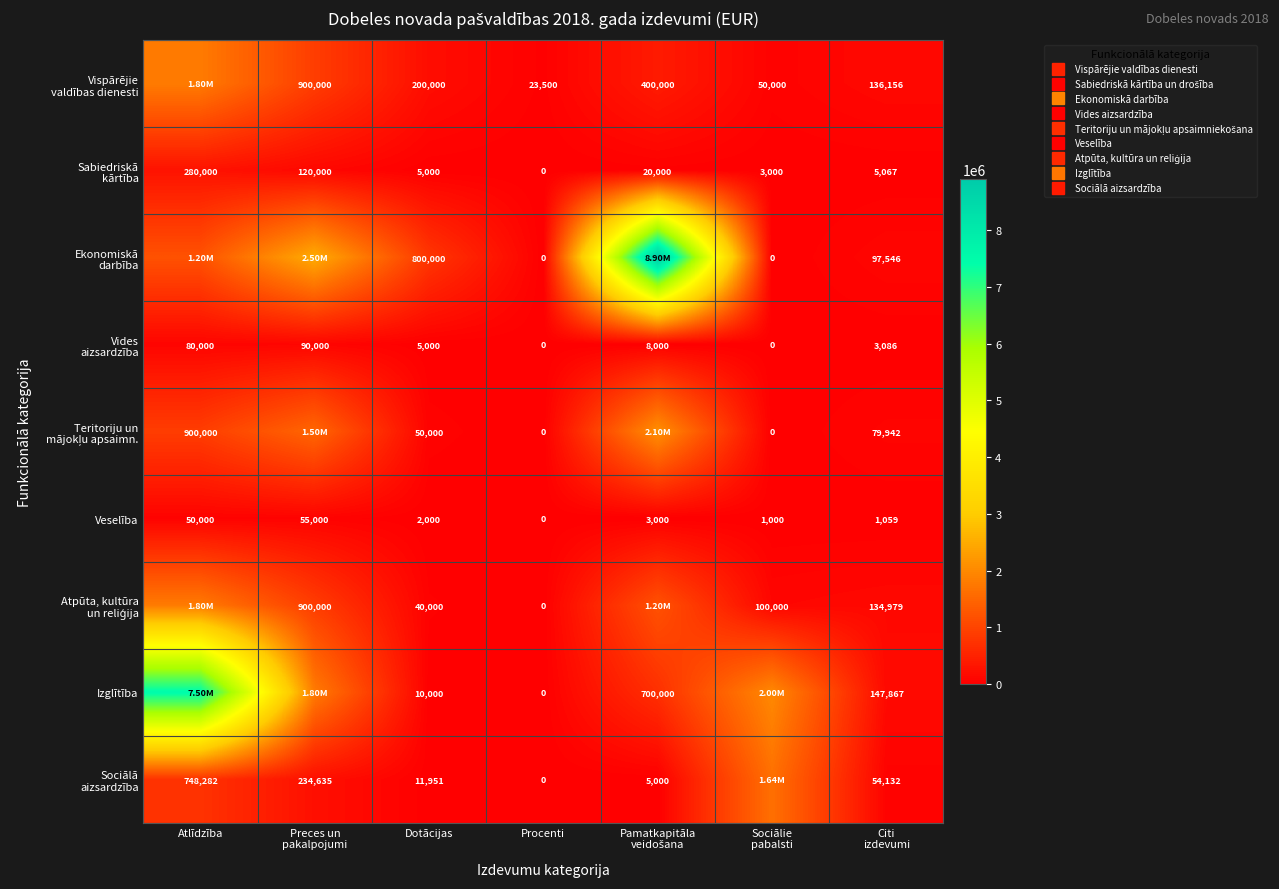

What is the difference between the maximum and minimum values in the Vispārējie valdības dienesti series?

1776500